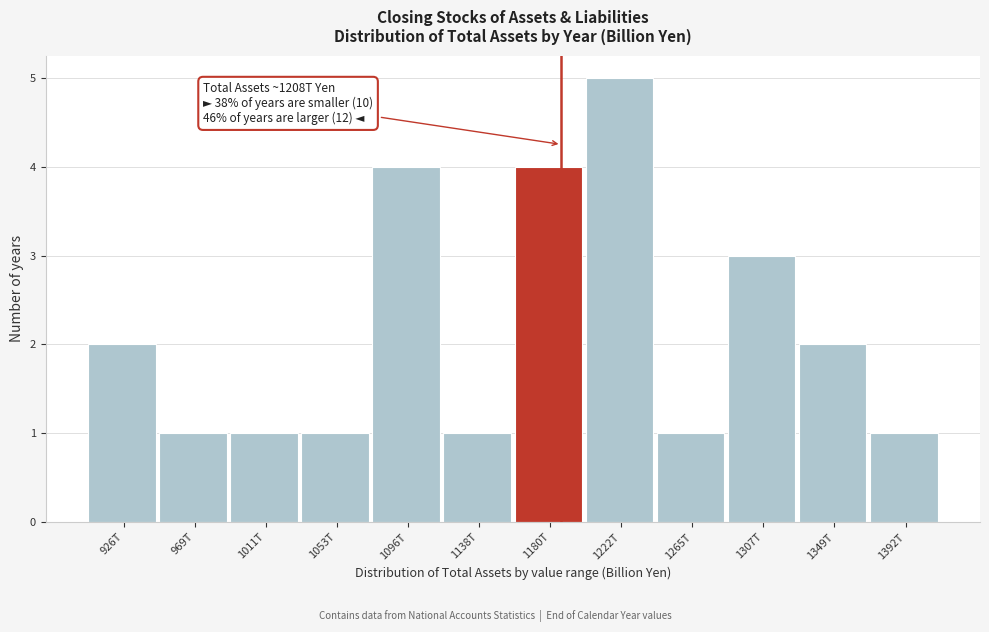

Reading left to right, list all the values displayed in this chart.

2	1	1	1	4	1	4	5	1	3	2	1